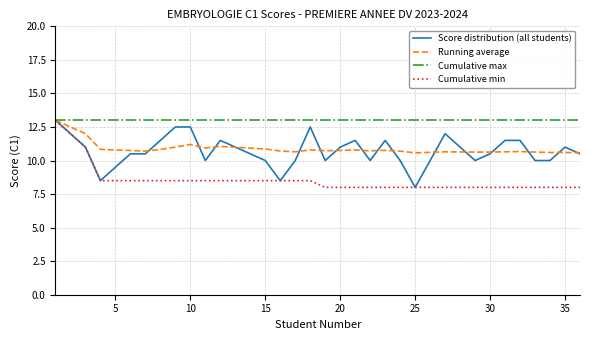

What is the highest value of the Cumulative max series?

13.0